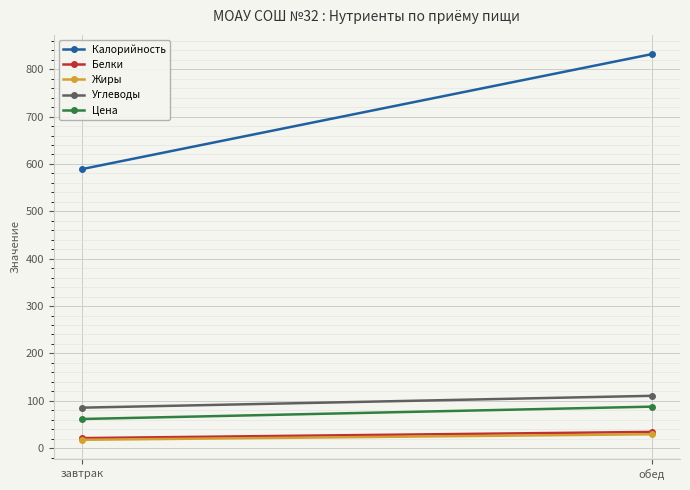

The Углеводы series shows 153.4 at завтрак. True or false?

False